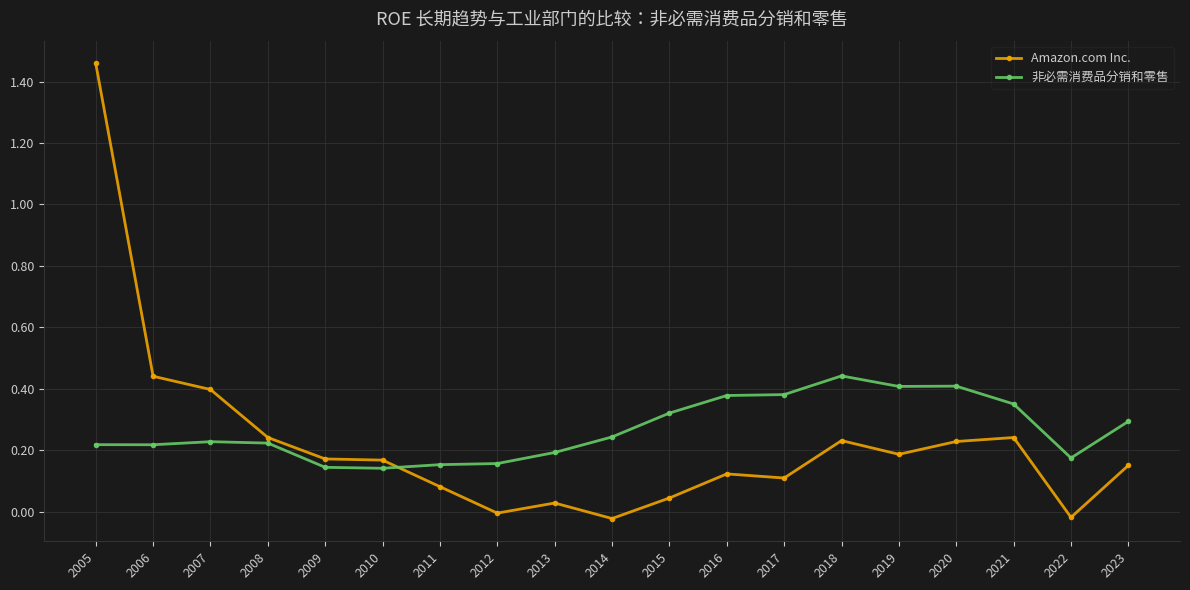

Which category has the highest value in the 非必需消费品分销和零售 series?

2018